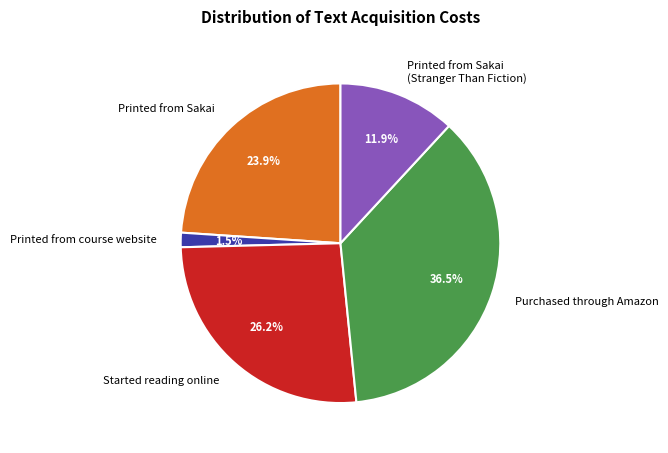

How much of the chart is everything except Printed from course website?

98.5%